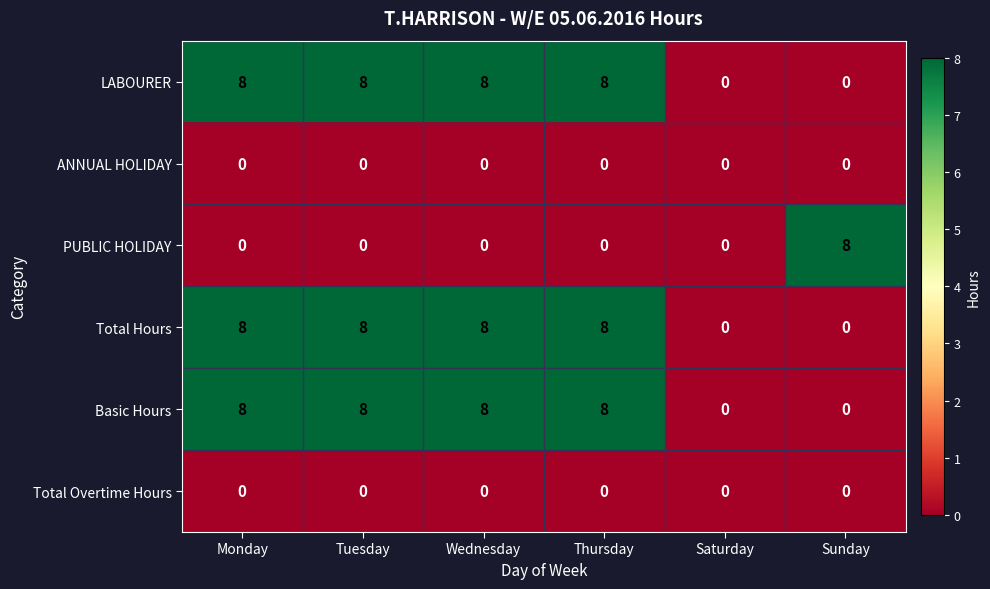

What is the maximum value for PUBLIC HOLIDAY?

8